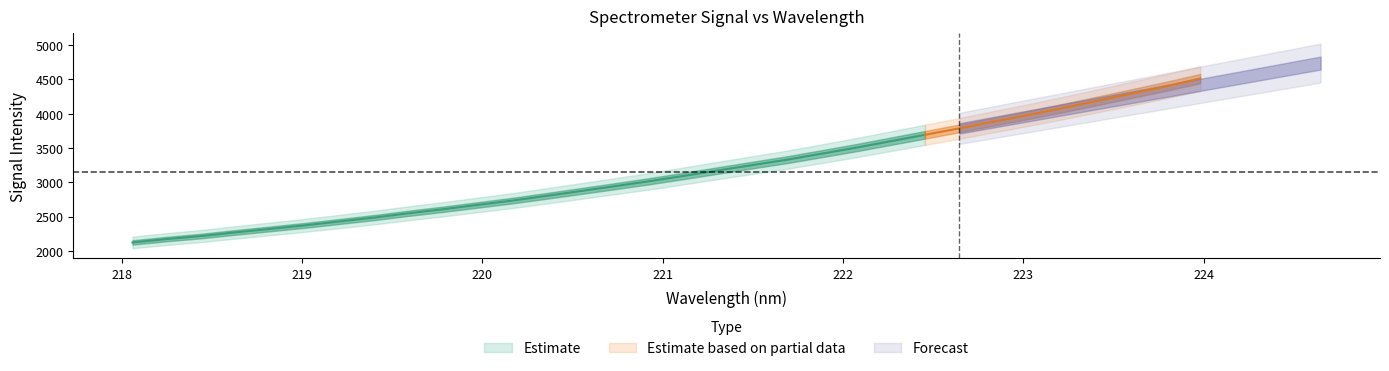

True or false: x and center intersect in this chart.

False